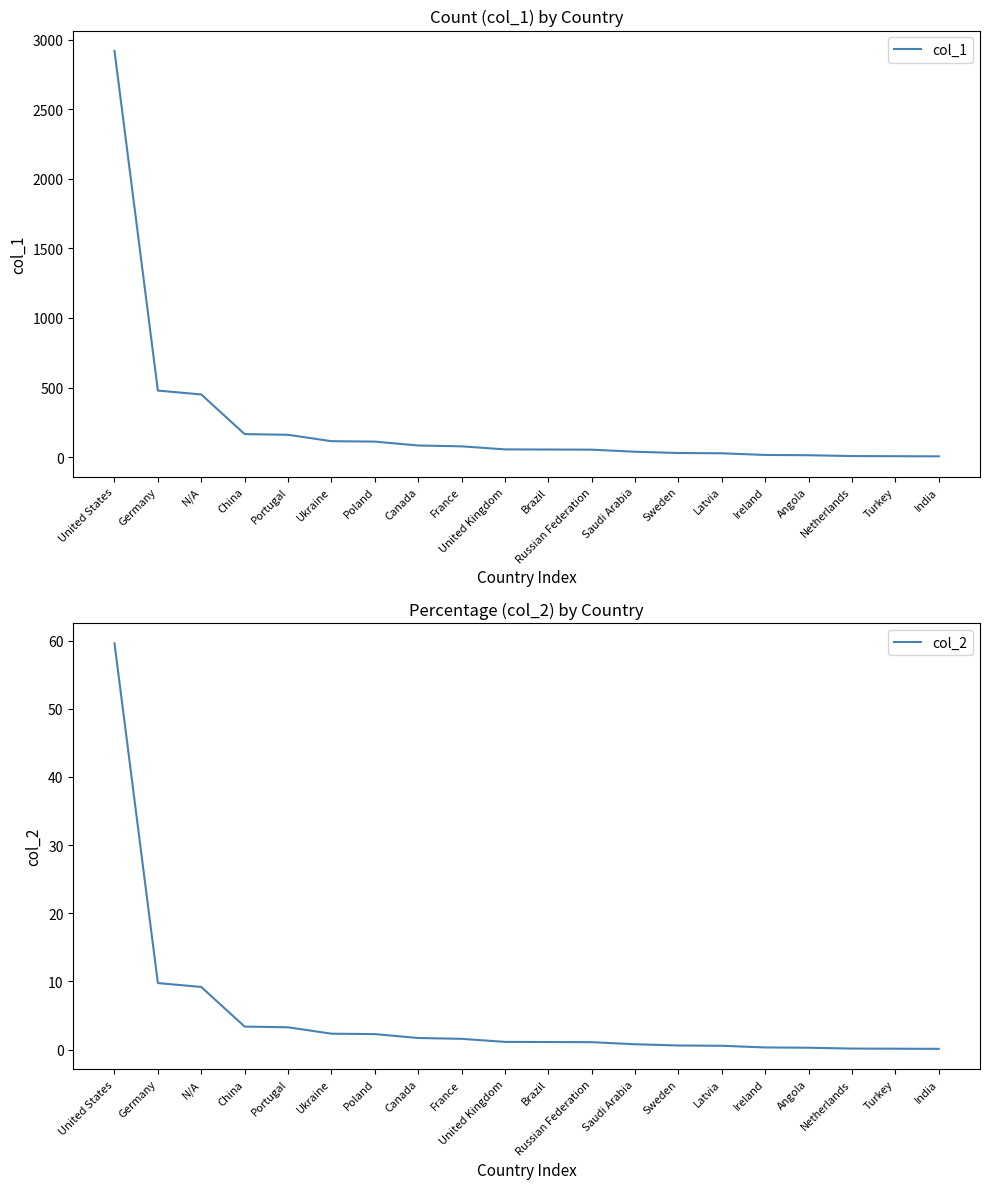

Which series has the largest range (max minus min)?

col_1